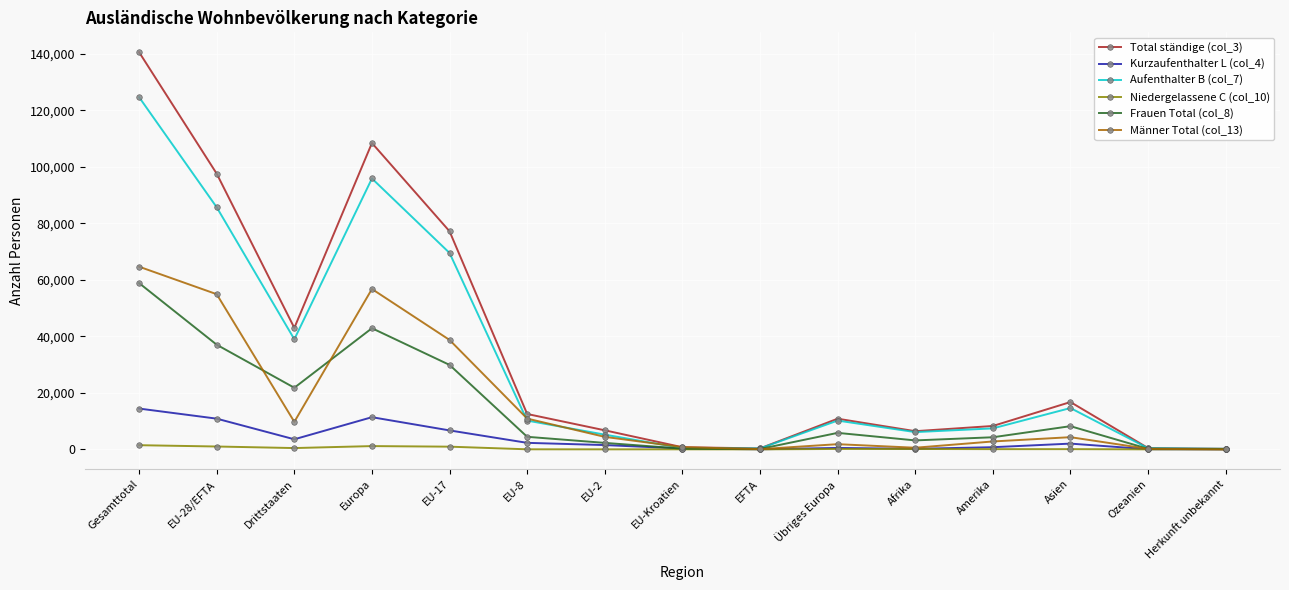

Is the value of Aufenthalter B (col_7) at Afrika greater than the value of Männer Total (col_13) at Herkunft unbekannt?

Yes